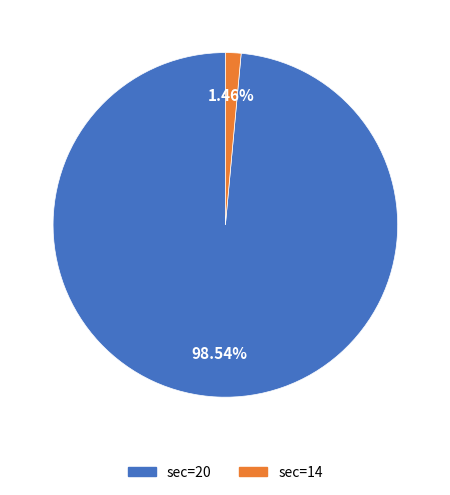

Is there any slice that represents more than half of the pie?

Yes